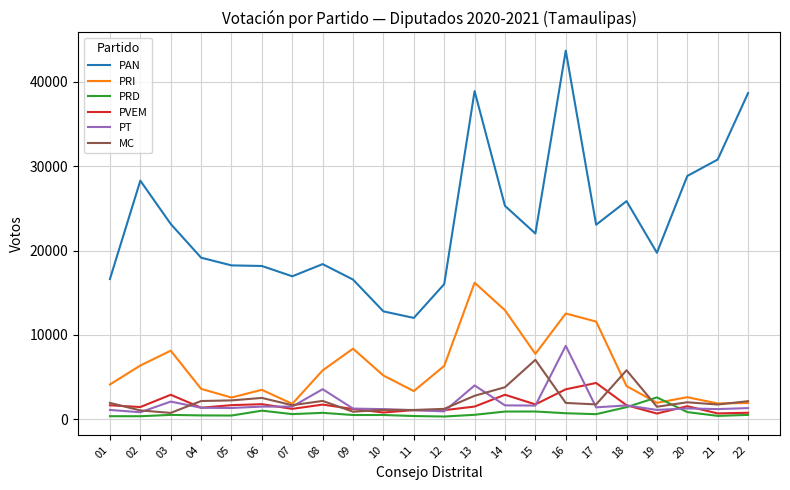

Where does the PRD series first go above 528?

06